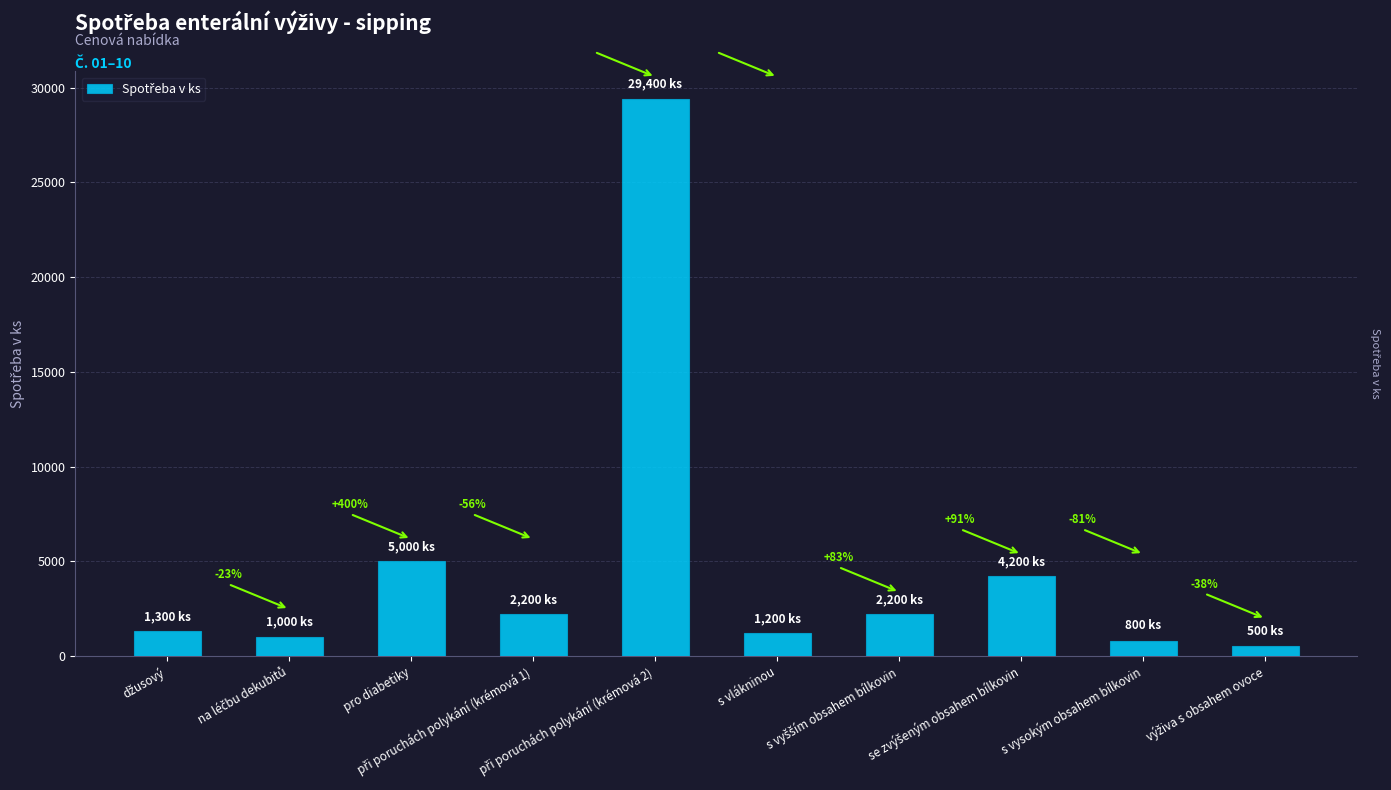

How many bars are there in total?

10